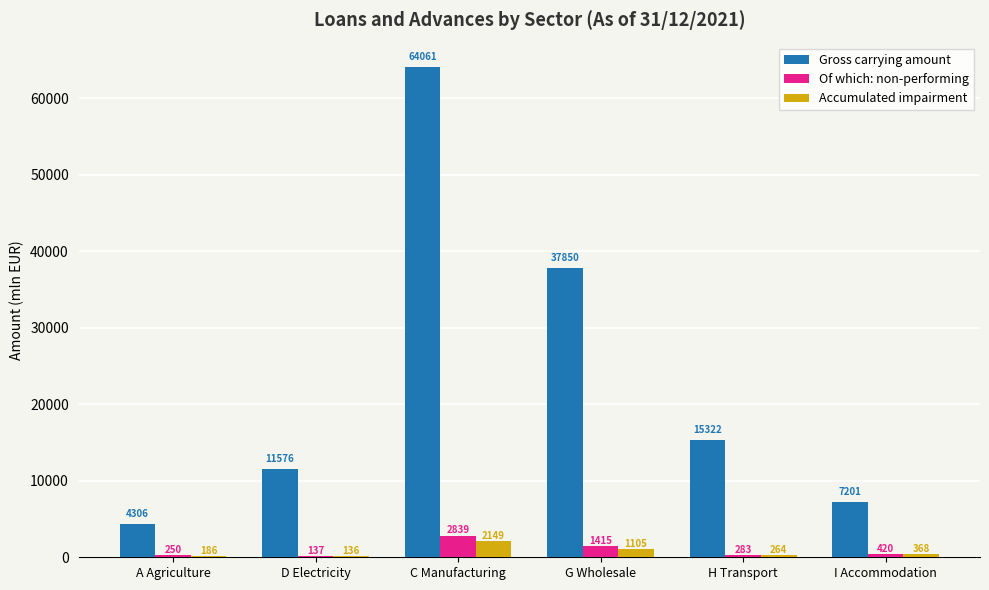

At which label does Of which: non-performing first exceed 419?

C Manufacturing